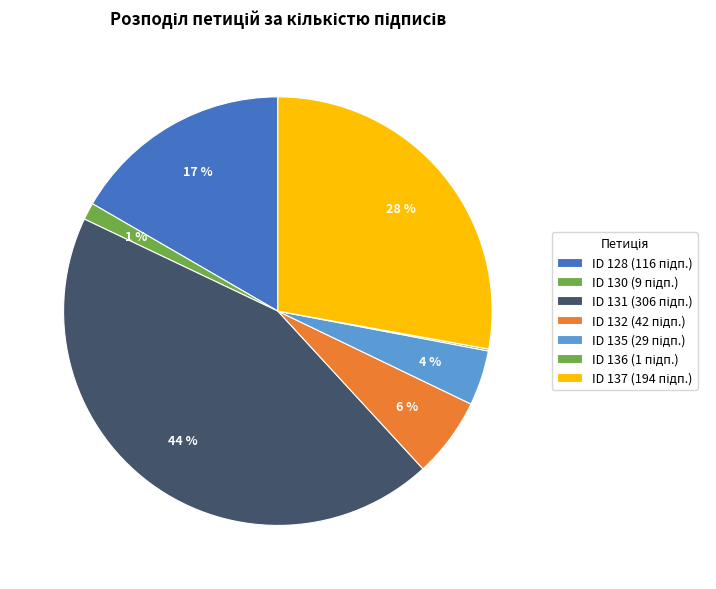

Does any single category account for the majority?

No